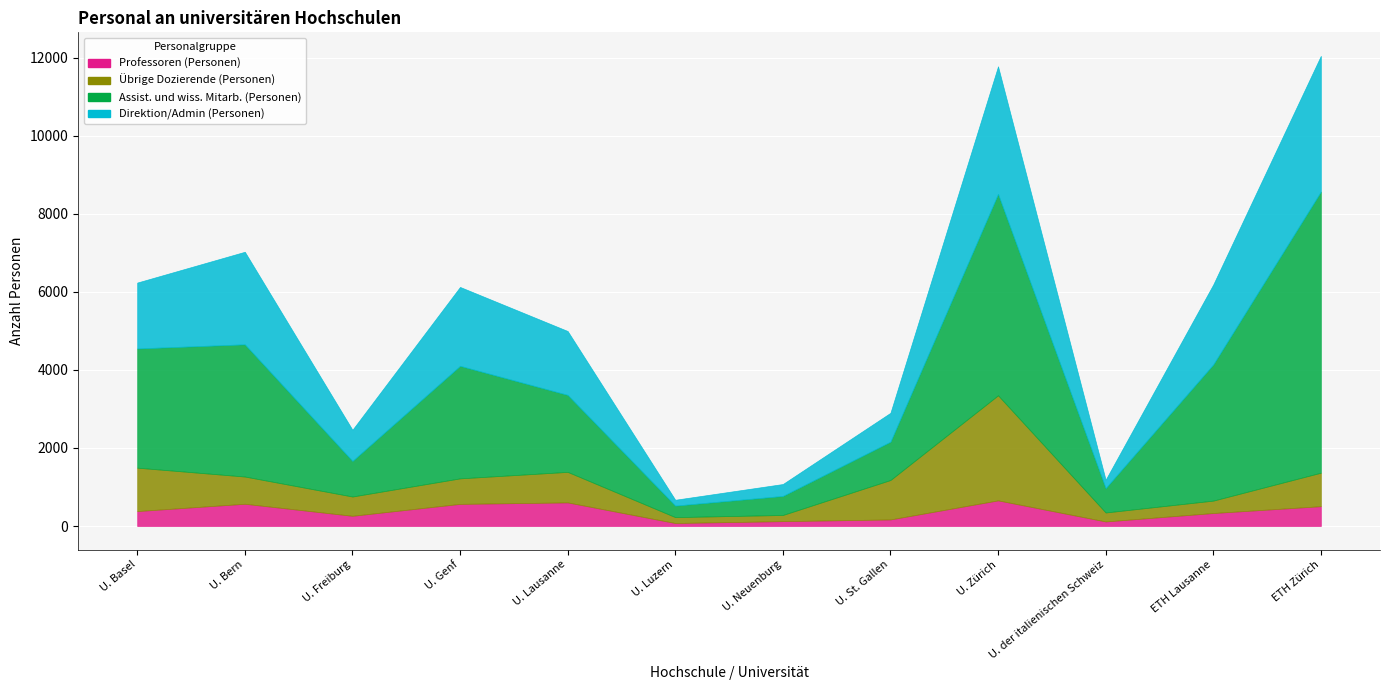

What is the difference between the Professoren (Personen) values at Universität St. Gallen and Universität Basel?

214